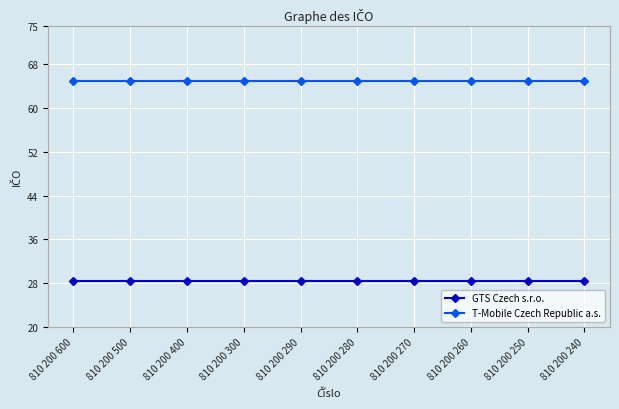

List the series in order of their peak value, highest first.

T-Mobile Czech Republic a.s., GTS Czech s.r.o.